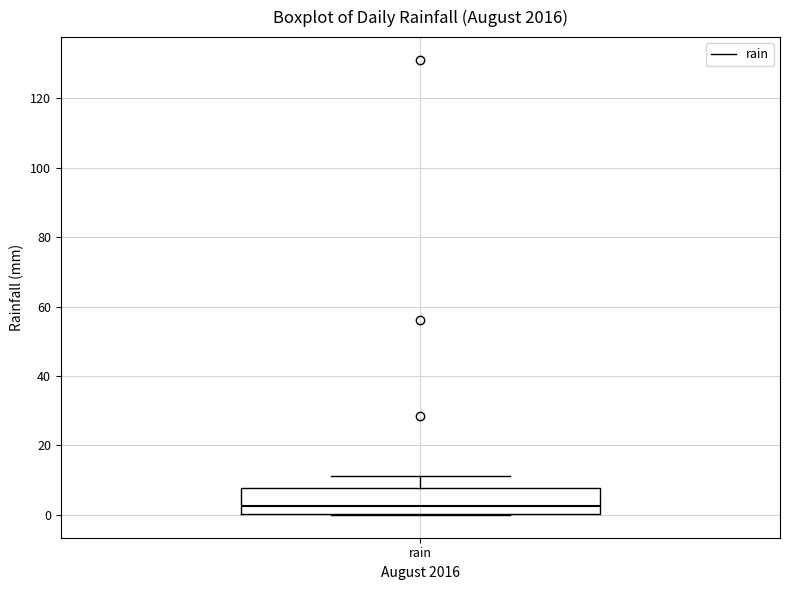

Transcribe this box plot: give where the median line is, the range the box spans, and where the two whiskers end, as read against the y-axis. The values are not printed on the chart, so give them approximately, as read against the axis.

median 2, box 0 to 8, whiskers 0 to 12